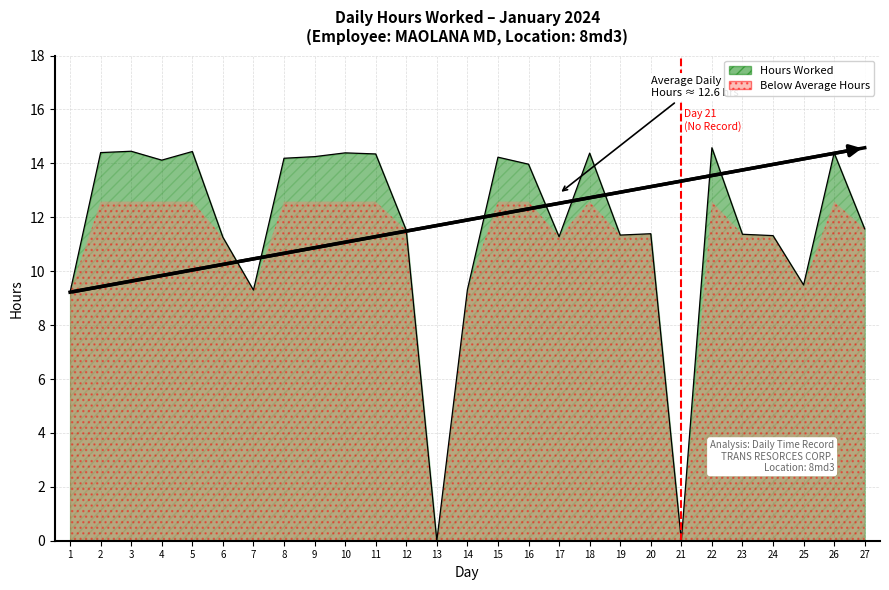

What is the difference between the maximum and second lowest values?

14.6